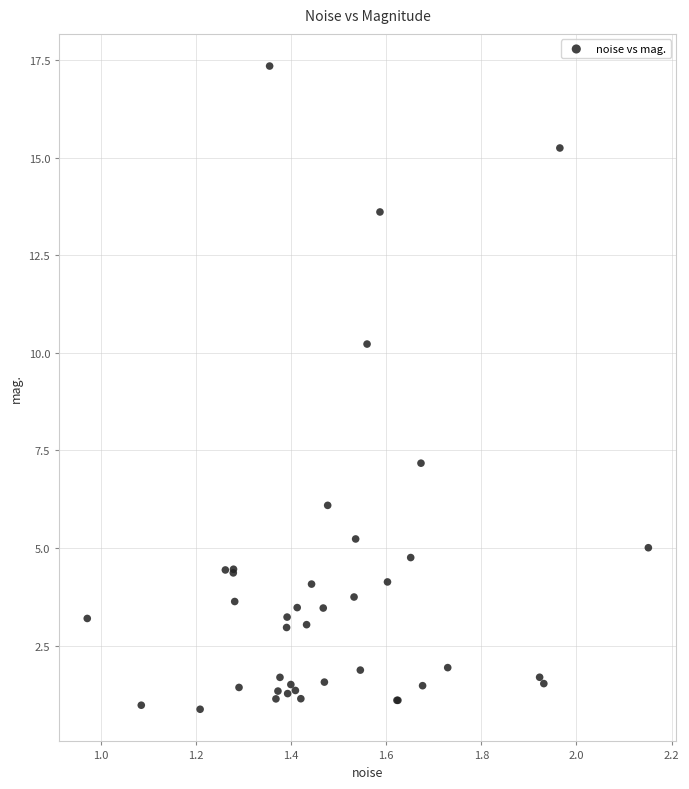

What Y value in the scatter plot is closest to 9?

10.2